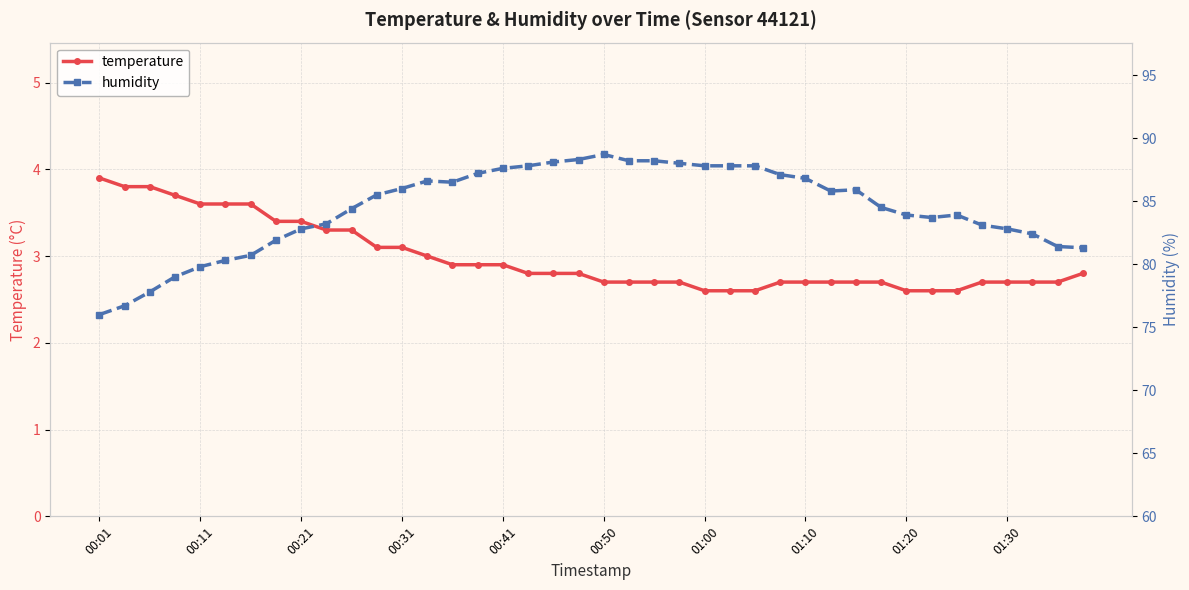

Which series has the largest total across all categories?

humidity